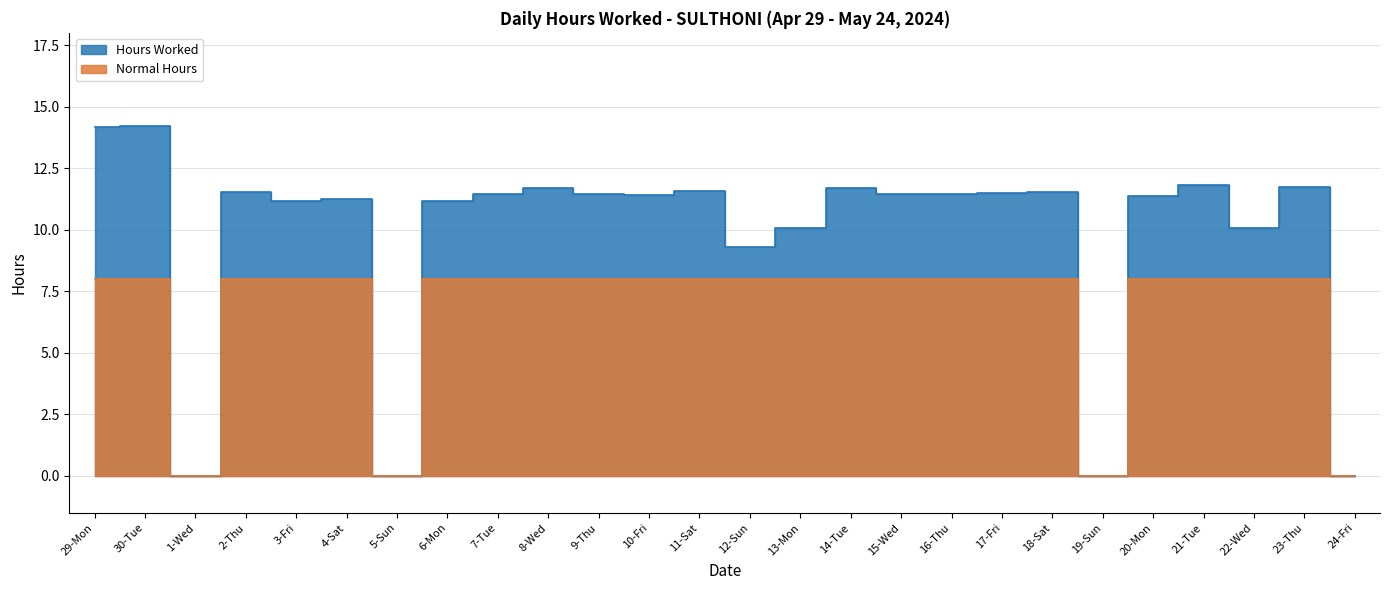

What value does the Hours Worked series have at 30-Tue?

14.2